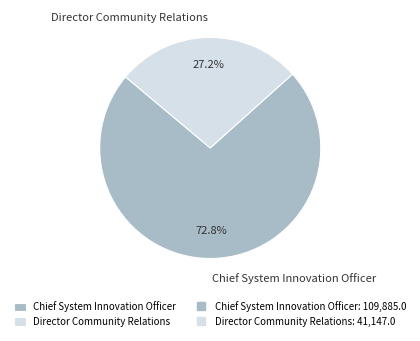

True or false: Chief System Innovation Officer accounts for 73% of the total.

True